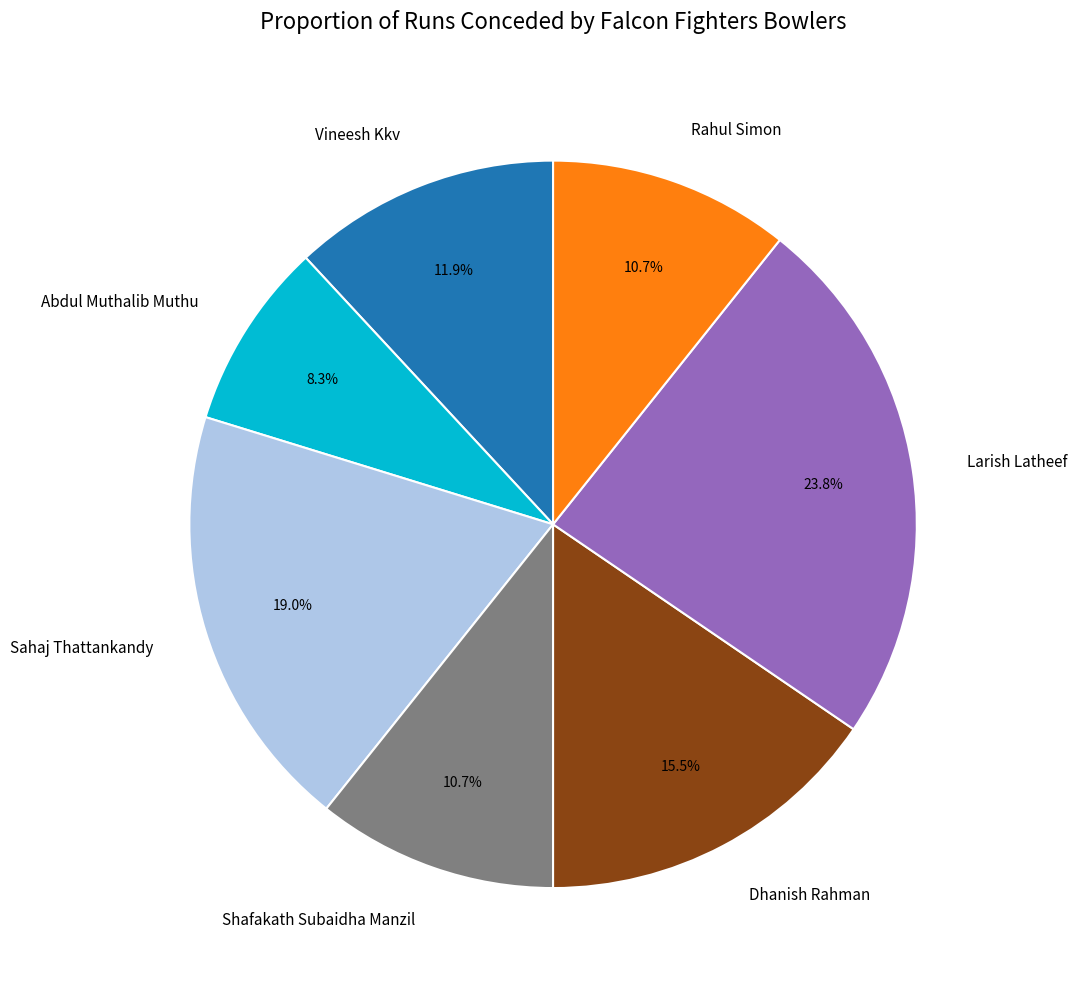

Is there any slice that represents more than half of the pie?

No